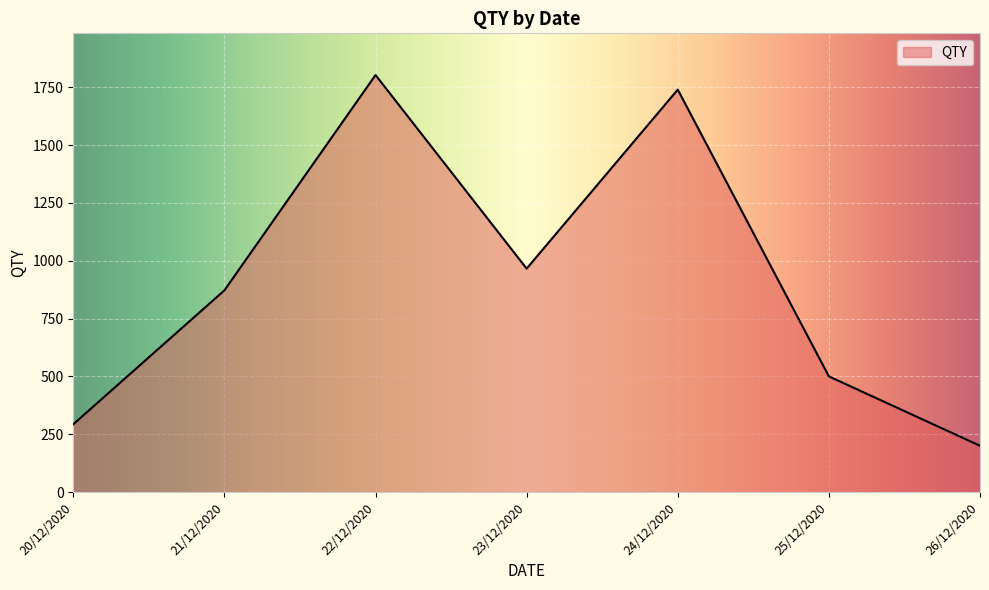

Between 21/12/2020 and 24/12/2020, which is larger?

24/12/2020